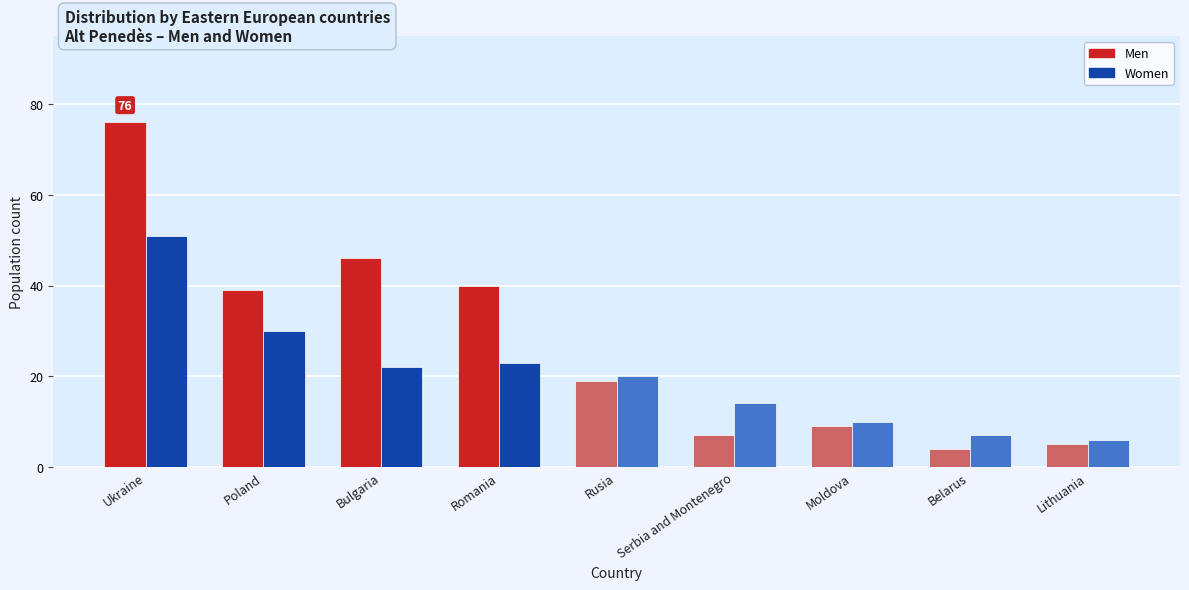

At which category does the chart reach its peak across all series?

Ukraine